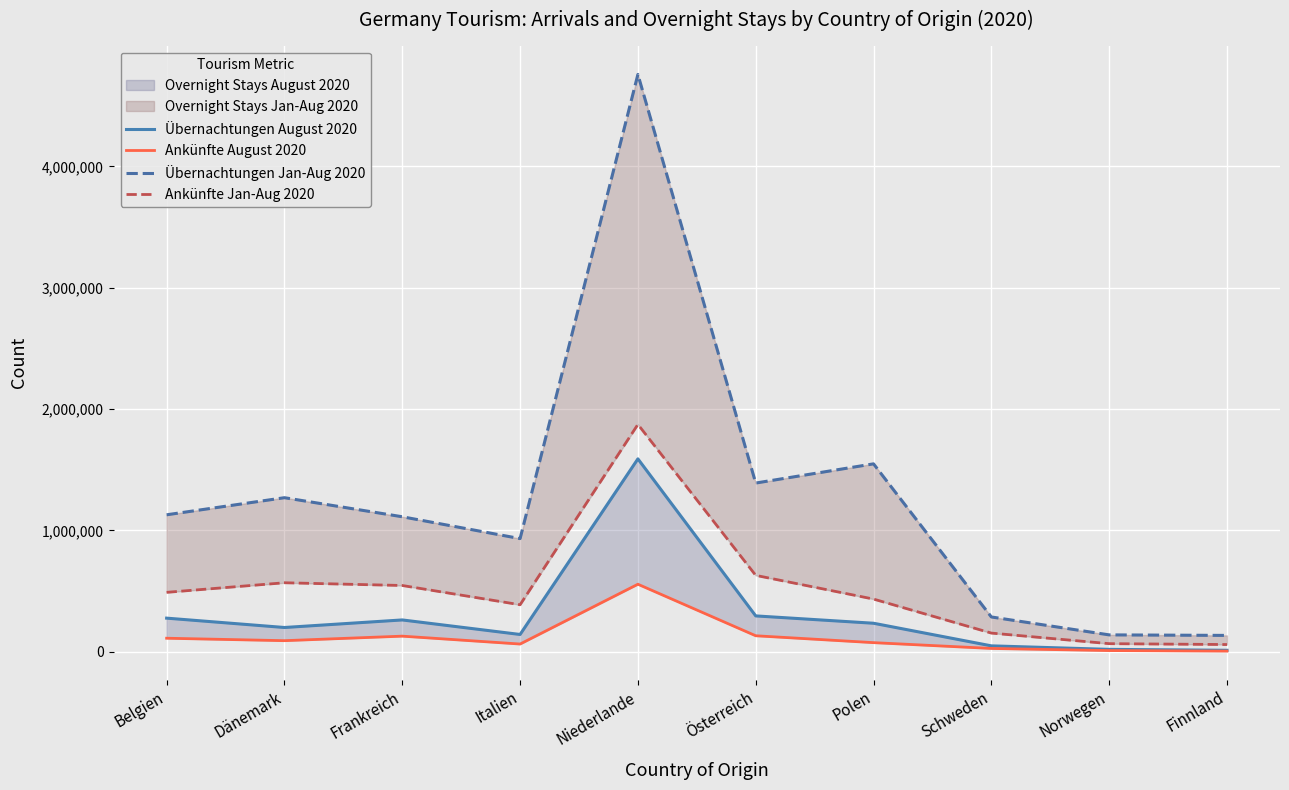

Is it true that Übernachtungen August 2020 equals 200057 at Dänemark?

True